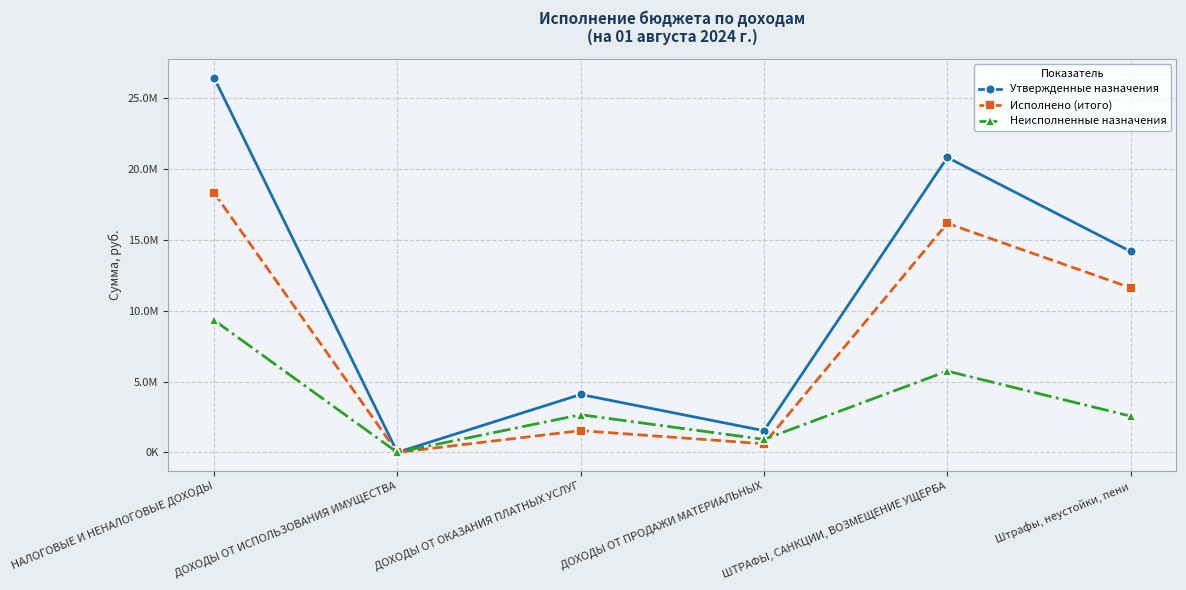

True or false: Исполнено (итого) has a value of 1540987.4 at ДОХОДЫ ОТ ОКАЗАНИЯ ПЛАТНЫХ УСЛУГ.

True